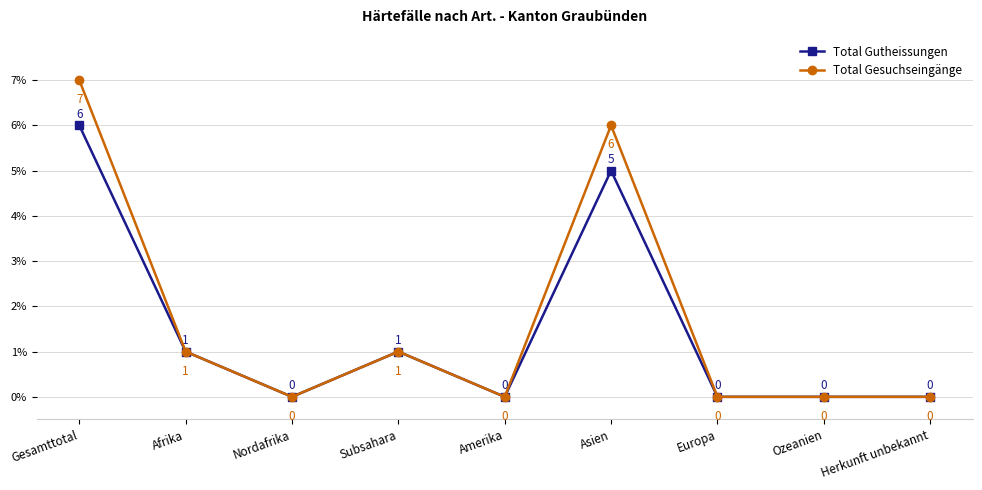

Is this an area chart (filled region under the line)?

No